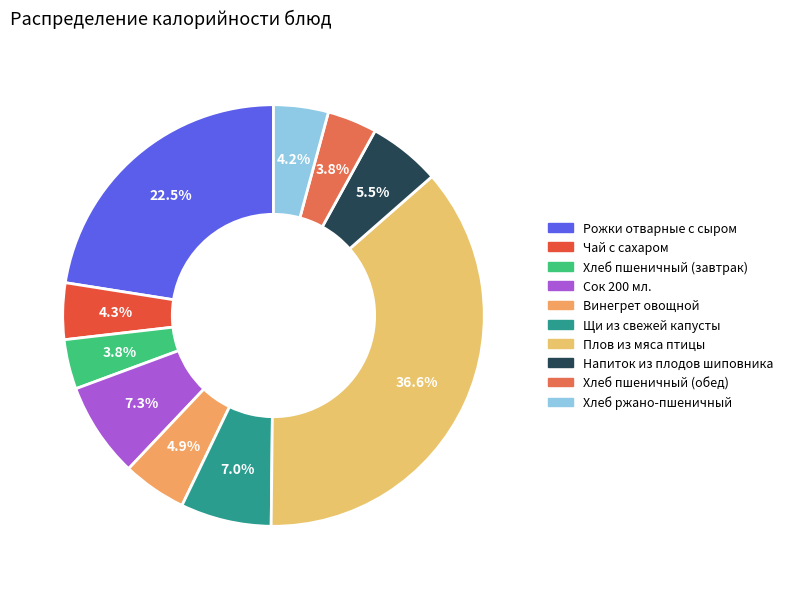

The Хлеб пшеничный (завтрак) slice represents 4% of the pie. True or false?

True